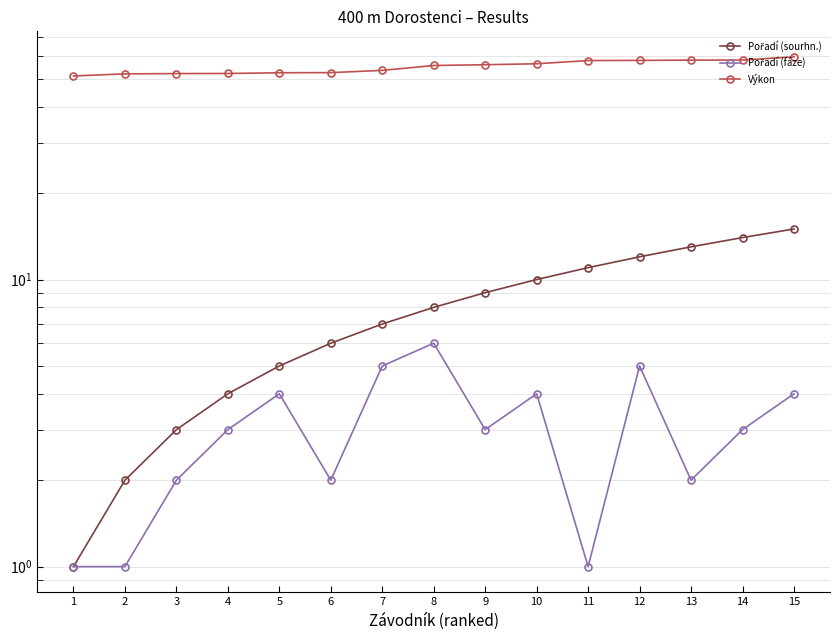

At which category does the chart reach its peak across all series?

15